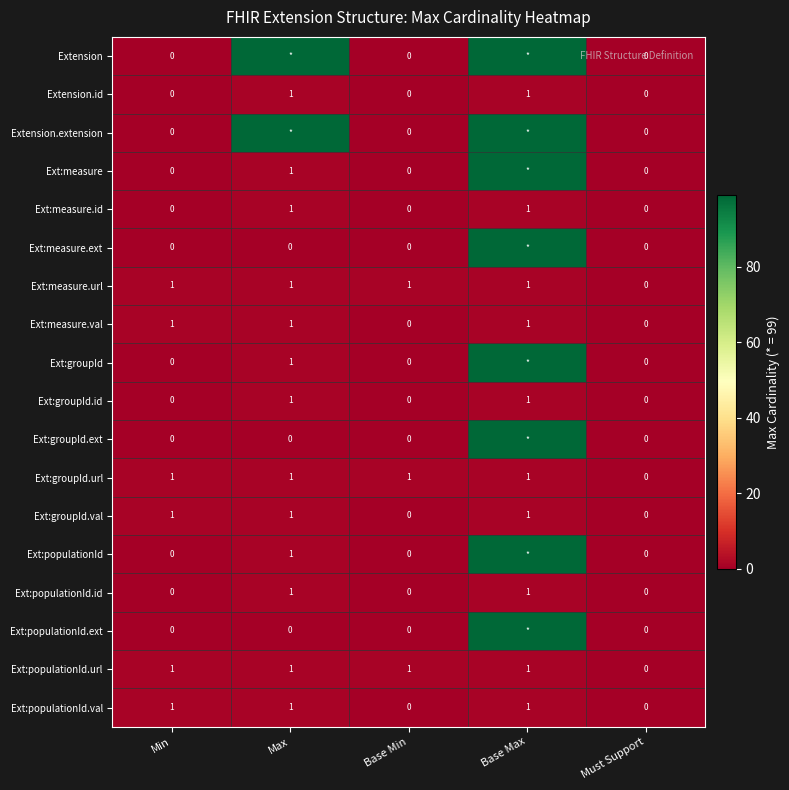

At which label is Ext:groupId.url closest to 0?

Must Support